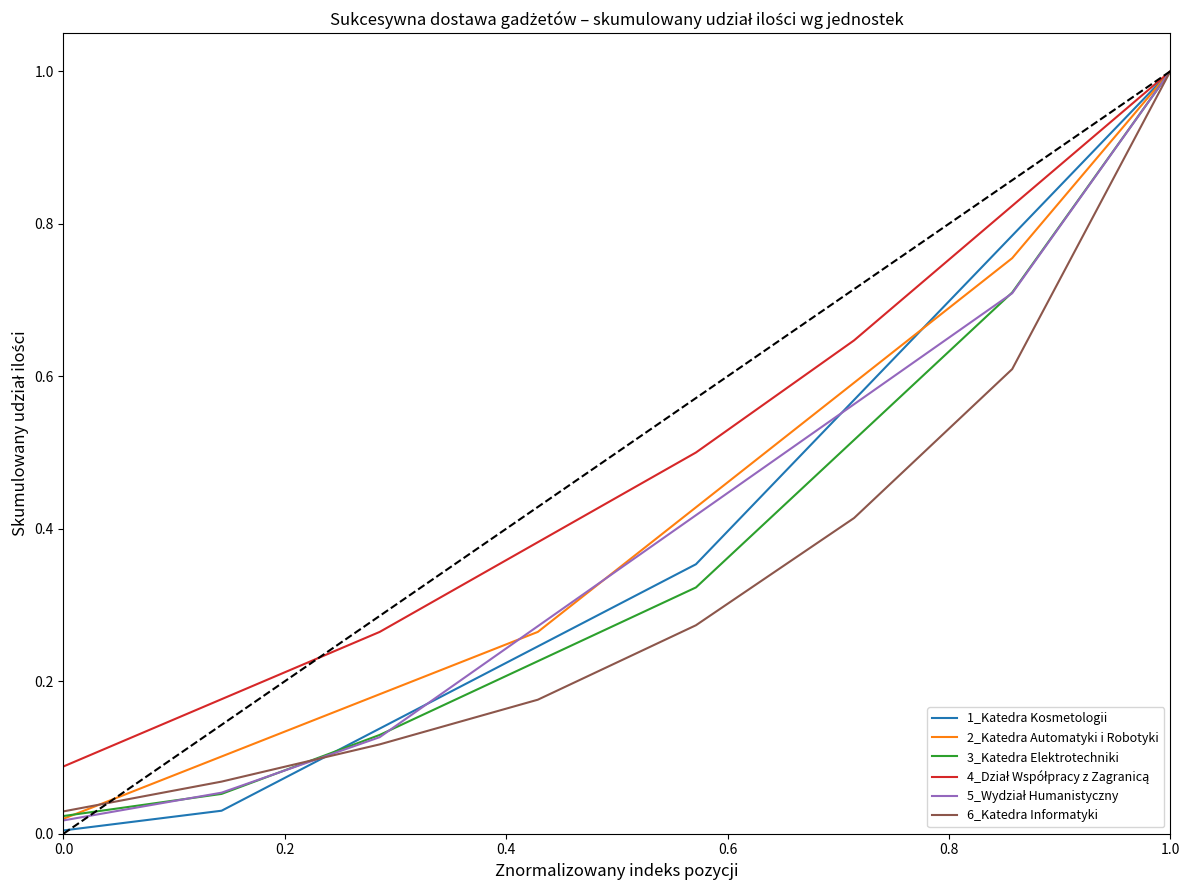

What is the highest value of the 1_Katedra Kosmetologii series?

1.0